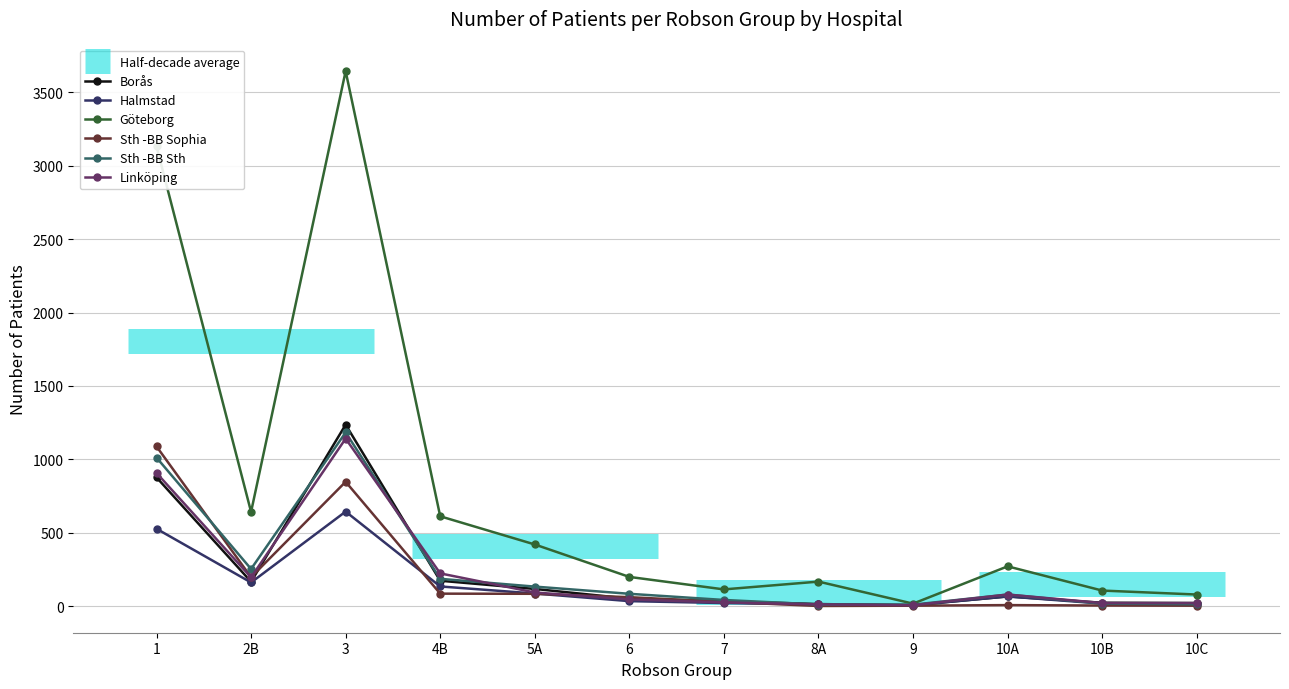

How many times do Sth -BB Sophia and Sth -BB Sth cross each other?

1